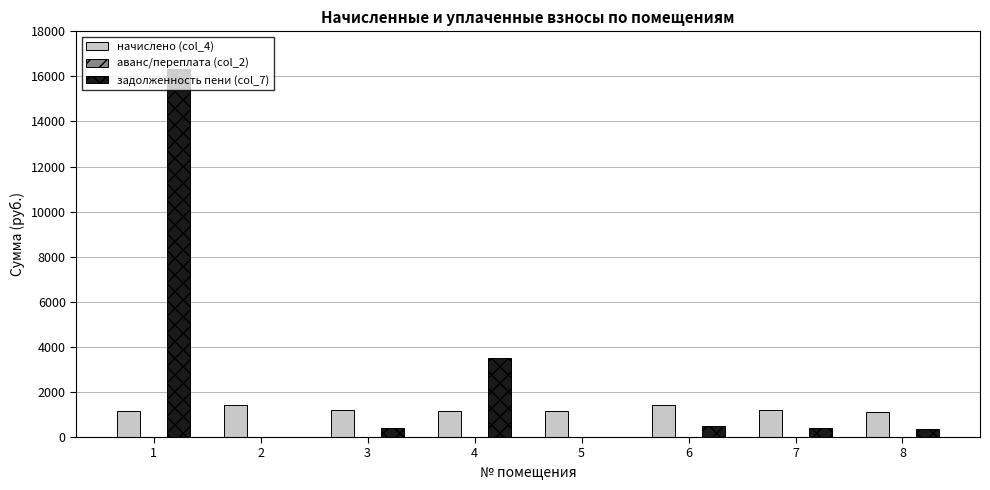

Does the chart contain stacked bars?

No